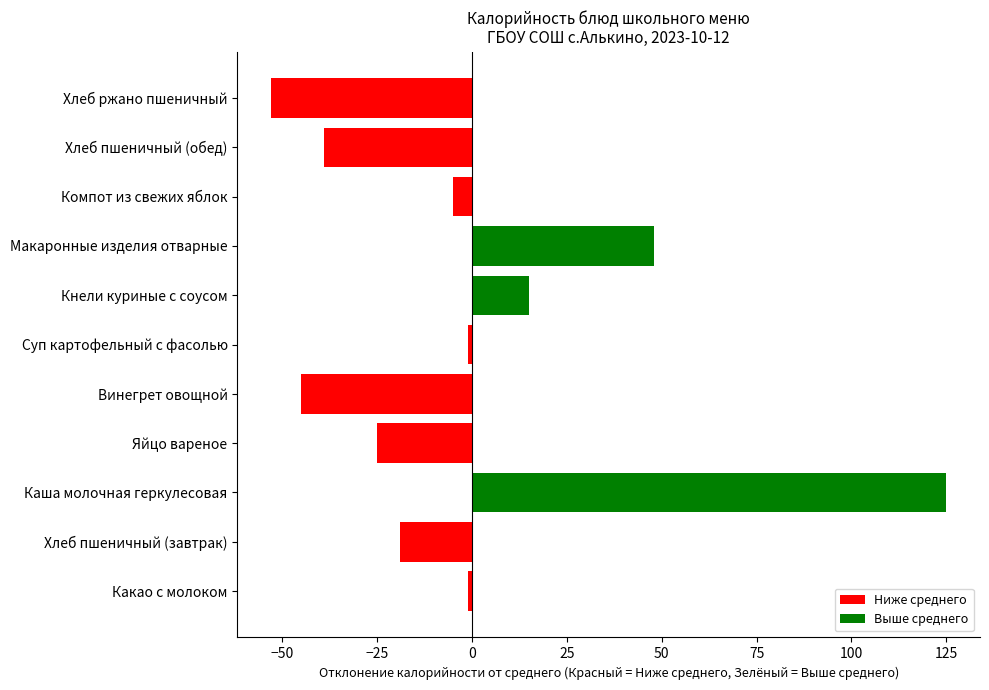

Does the chart contain stacked bars?

No